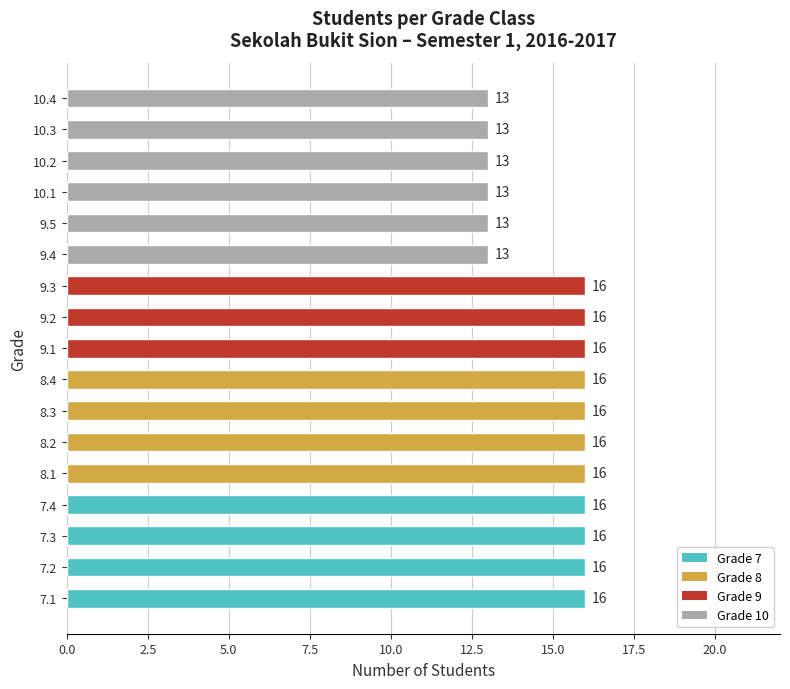

The chart shows a value of 13 at 9.5. True or false?

True